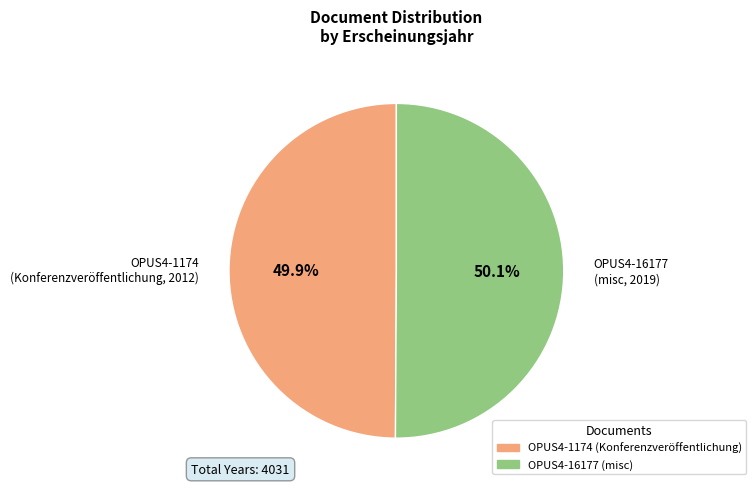

Is there any slice that represents more than half of the pie?

Yes